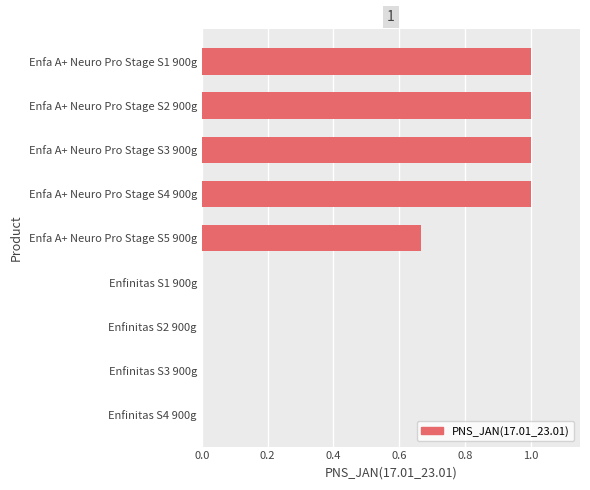

True or false: the data shows 1.0 at Enfa A+ Neuro Pro Stage S4 900g.

True